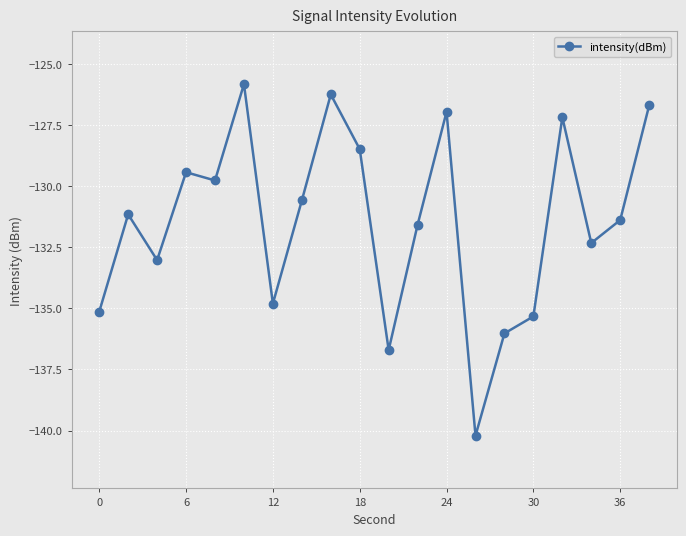

How many lines are shown in the chart?

1